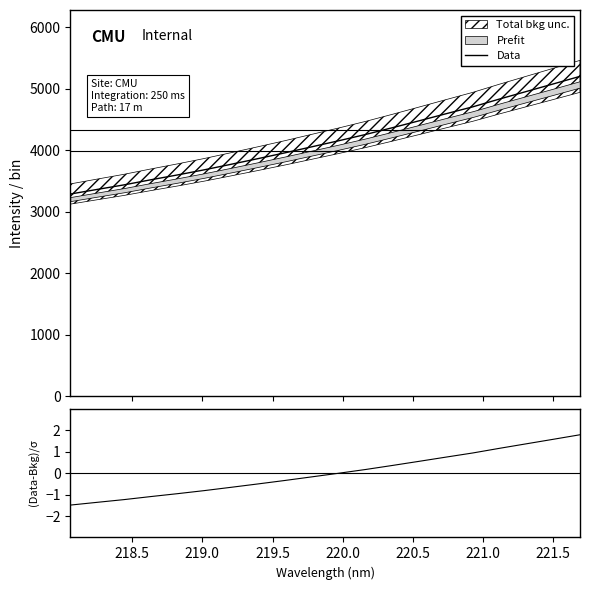

What is the lowest value of the Data series?

3286.7